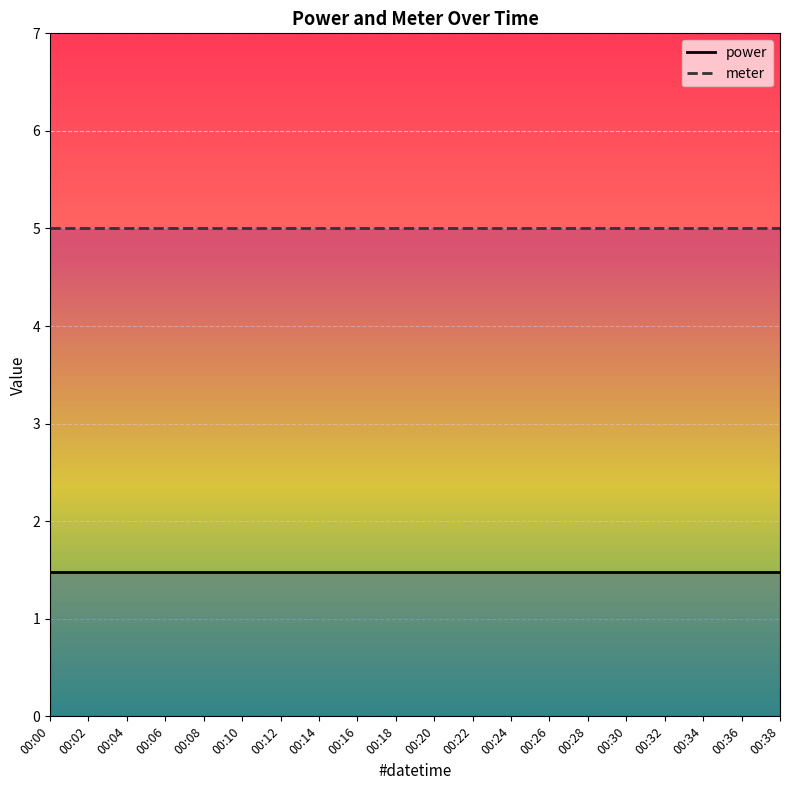

List the series in order of their overall mean, highest first.

meter, power